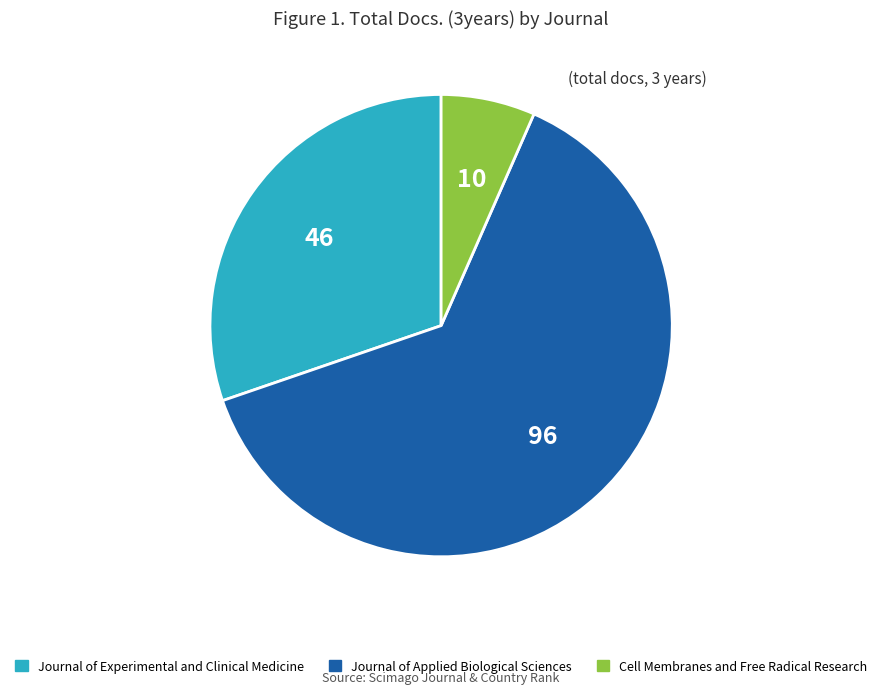

Which has a higher value, Journal of Applied Biological Sciences or Journal of Experimental and Clinical Medicine?

Journal of Applied Biological Sciences